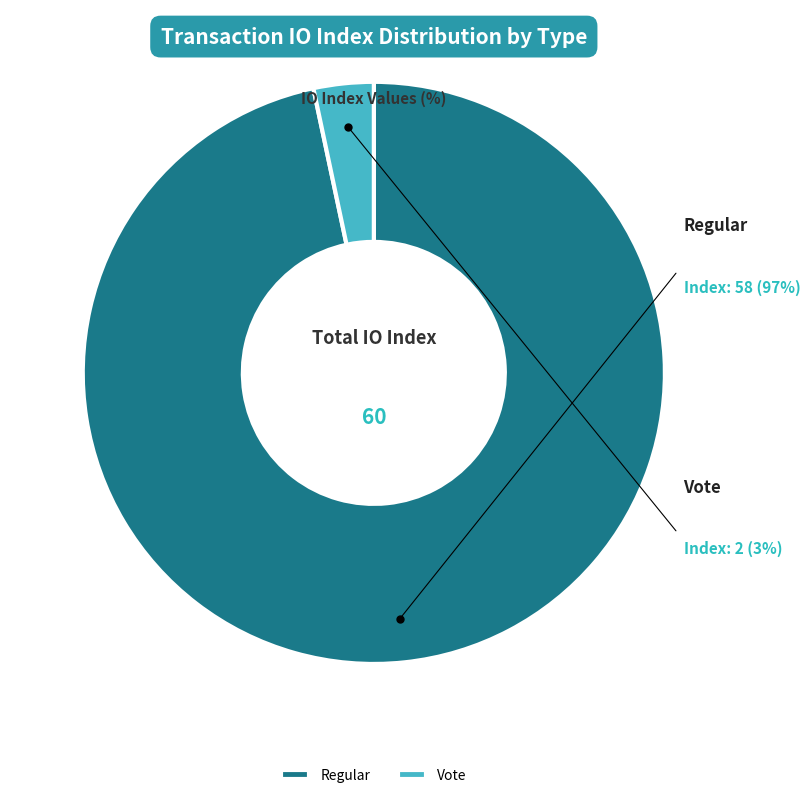

Does Regular (io_index=58) account for over 50% of the chart?

Yes